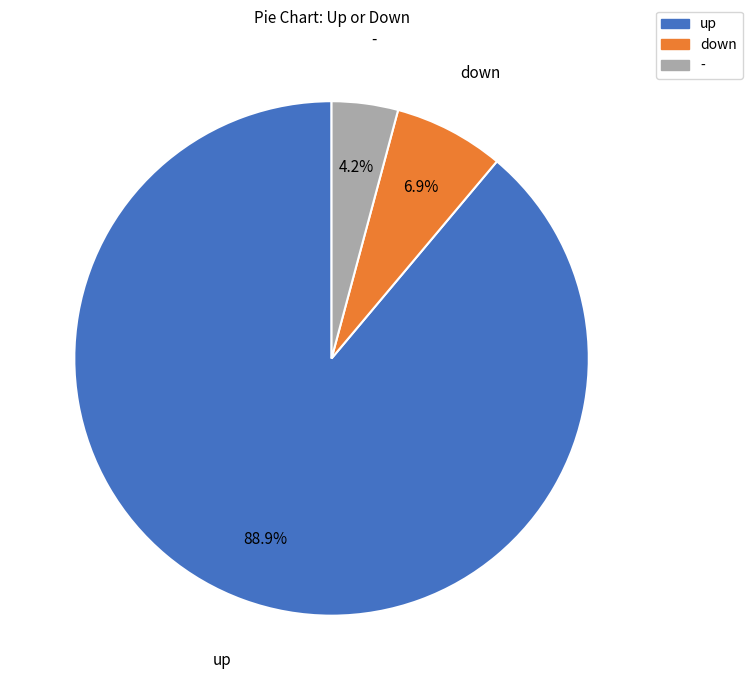

What is the ratio of the value at down to the value at up?

0.1